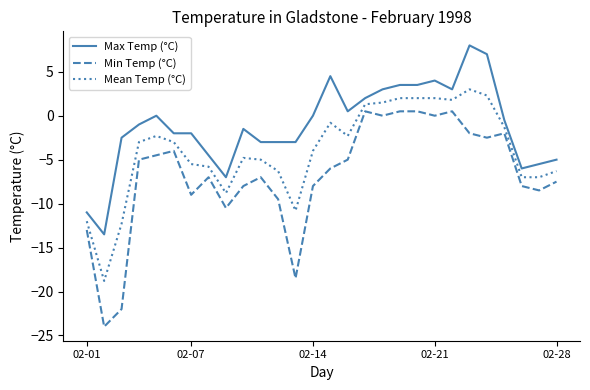

True or false: Mean Temp (°C) has more than 2 interior local peaks.

True